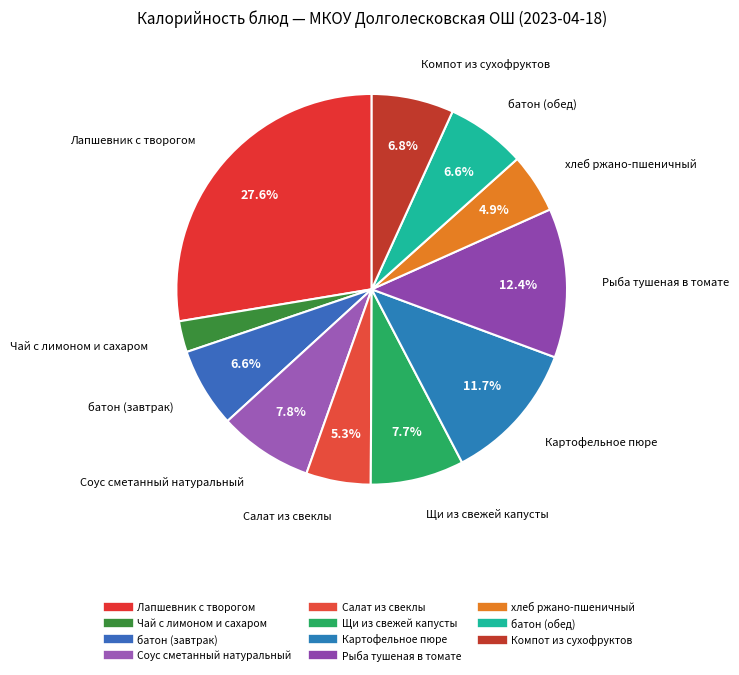

How many slices are in this pie chart?

11